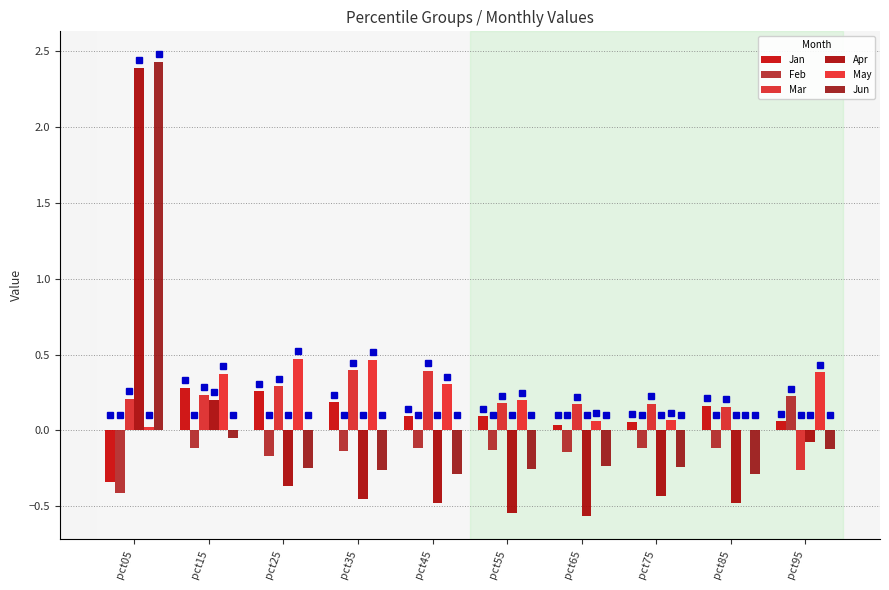

Reading left to right, extract all data points from this chart.

Jan: pct05=-0.3	pct15=0.3	pct25=0.3	pct35=0.2	pct45=0.1	pct55=0.1	pct65=0.0	pct75=0.1	pct85=0.2	pct95=0.1
Feb: pct05=-0.4	pct15=-0.1	pct25=-0.2	pct35=-0.1	pct45=-0.1	pct55=-0.1	pct65=-0.1	pct75=-0.1	pct85=-0.1	pct95=0.2
Mar: pct05=0.2	pct15=0.2	pct25=0.3	pct35=0.4	pct45=0.4	pct55=0.2	pct65=0.2	pct75=0.2	pct85=0.2	pct95=-0.3
Apr: pct05=2.4	pct15=0.2	pct25=-0.4	pct35=-0.5	pct45=-0.5	pct55=-0.5	pct65=-0.6	pct75=-0.4	pct85=-0.5	pct95=-0.1
May: pct05=0.0	pct15=0.4	pct25=0.5	pct35=0.5	pct45=0.3	pct55=0.2	pct65=0.1	pct75=0.1	pct85=0.0	pct95=0.4
Jun: pct05=2.4	pct15=-0.0	pct25=-0.2	pct35=-0.3	pct45=-0.3	pct55=-0.3	pct65=-0.2	pct75=-0.2	pct85=-0.3	pct95=-0.1